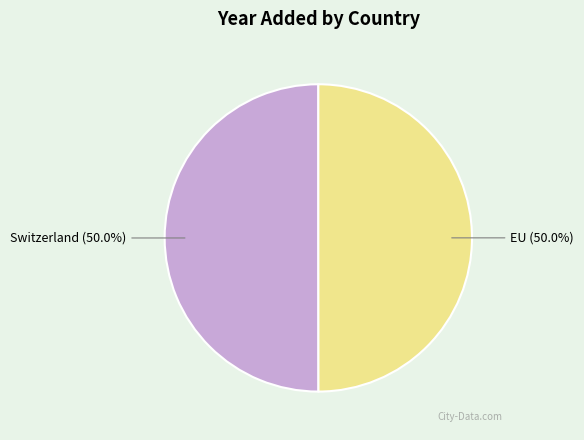

Approximately how many times larger is the value at Switzerland (50.0%) compared to EU (50.0%)?

1.0